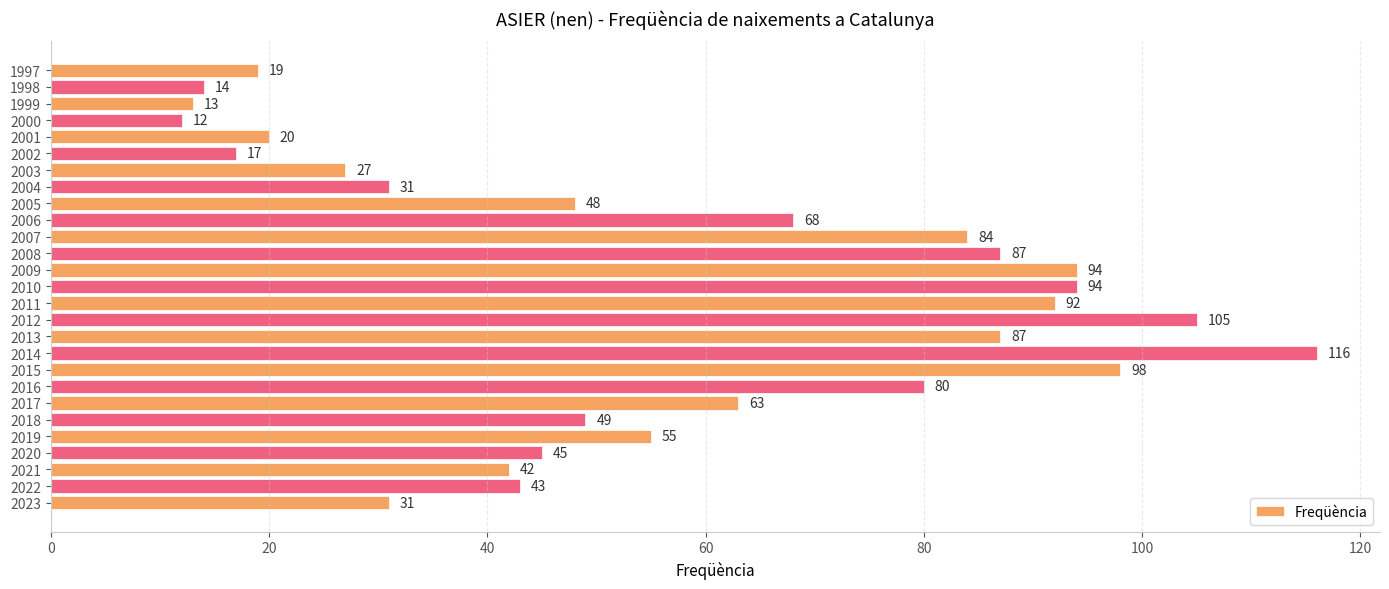

How many distinct data groups are displayed?

1